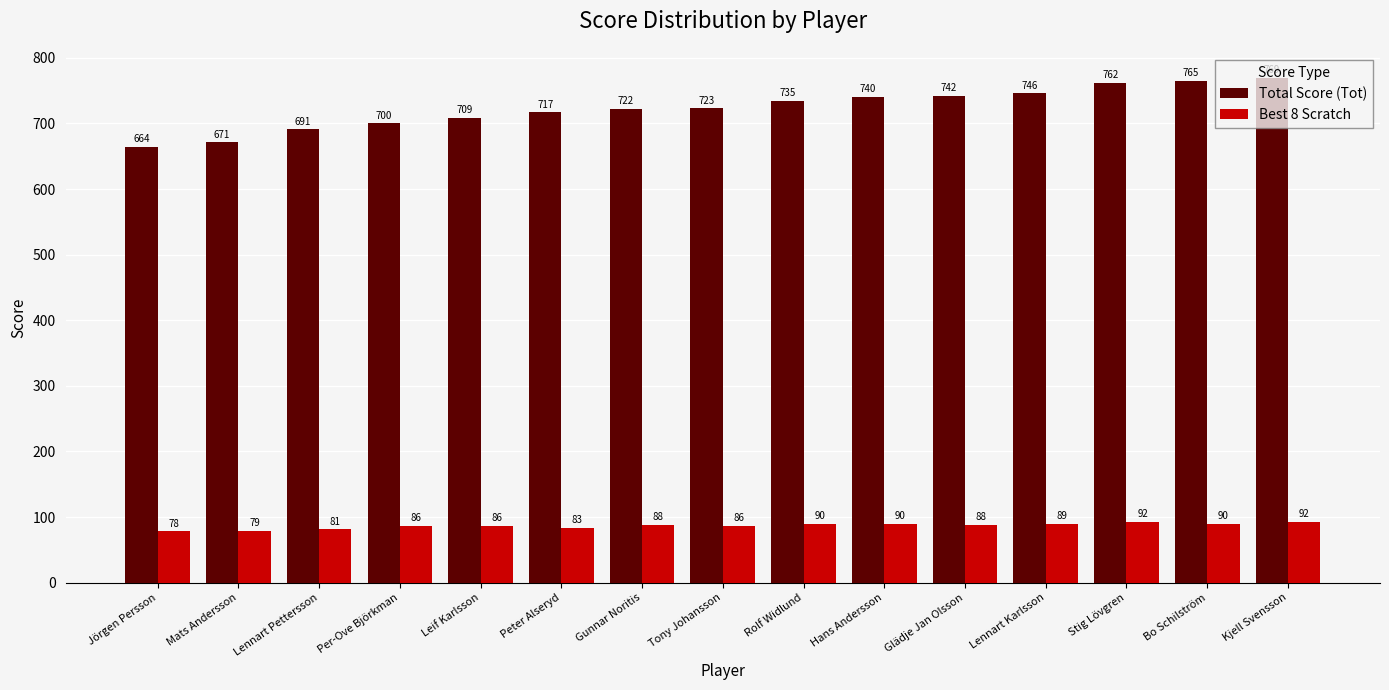

Between Hans Andersson and Kjell Svensson, which series saw the biggest shift?

Total Score (Tot)